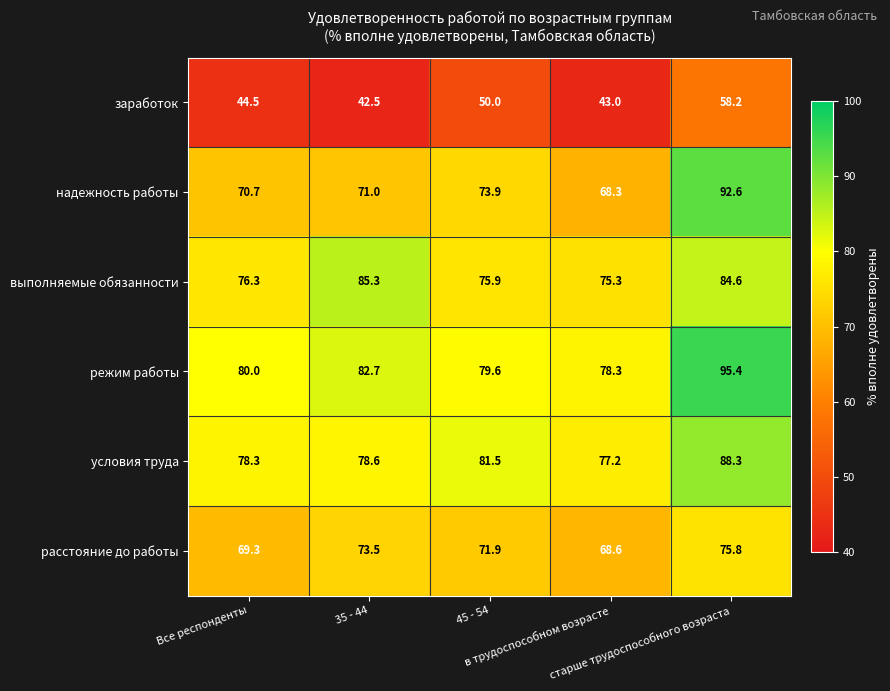

What is the difference between the second highest and minimum values in the выполняемые обязанности series?

9.3